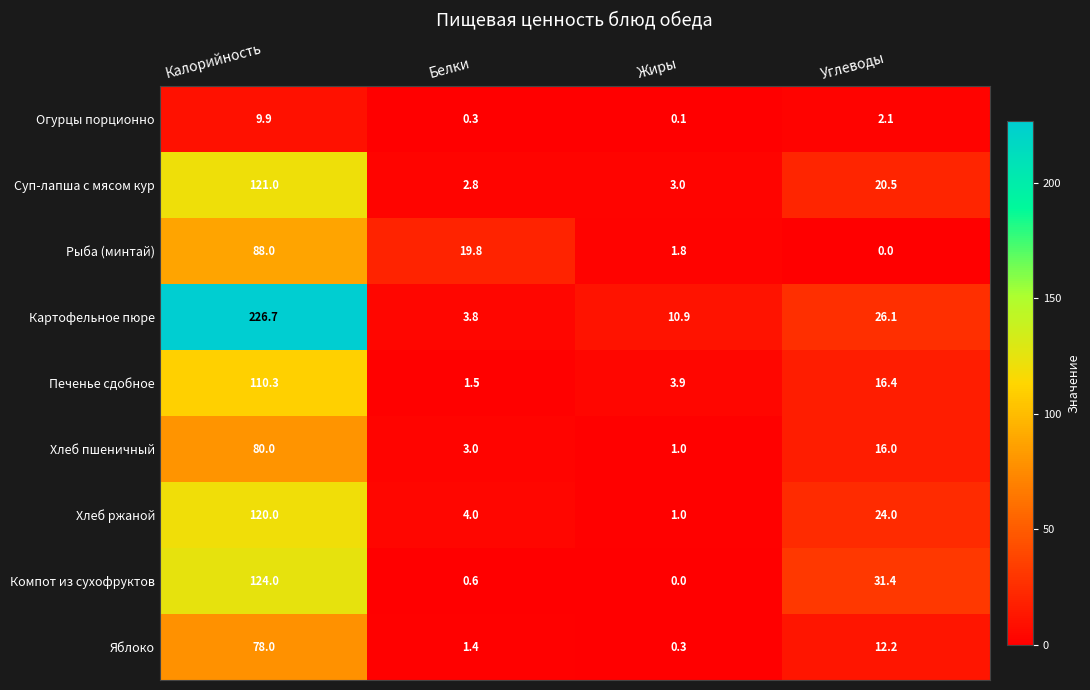

At which category is the sum across all series the highest?

Калорийность